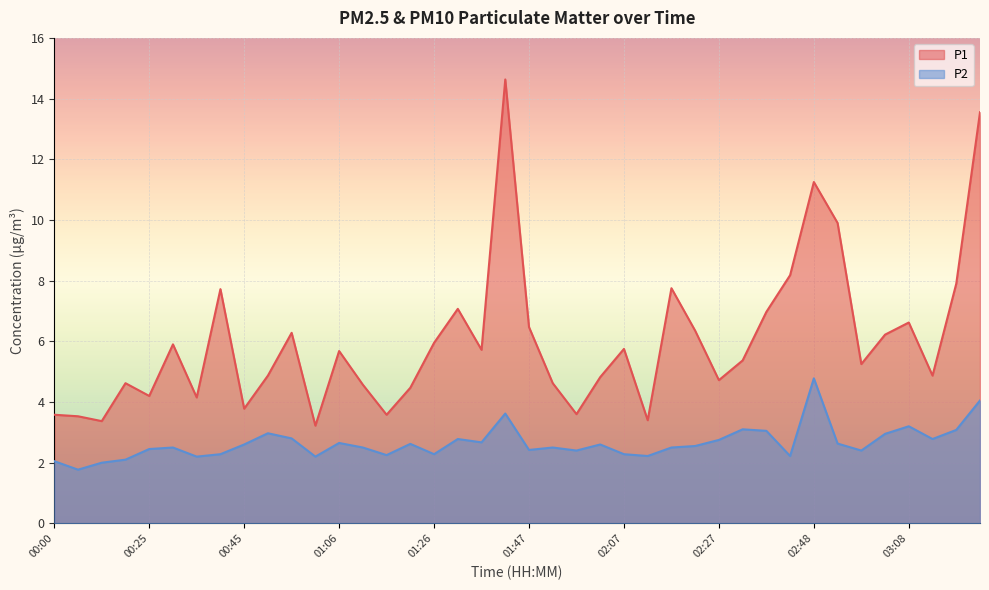

The P2 series shows 2.5 at 01:11. True or false?

True